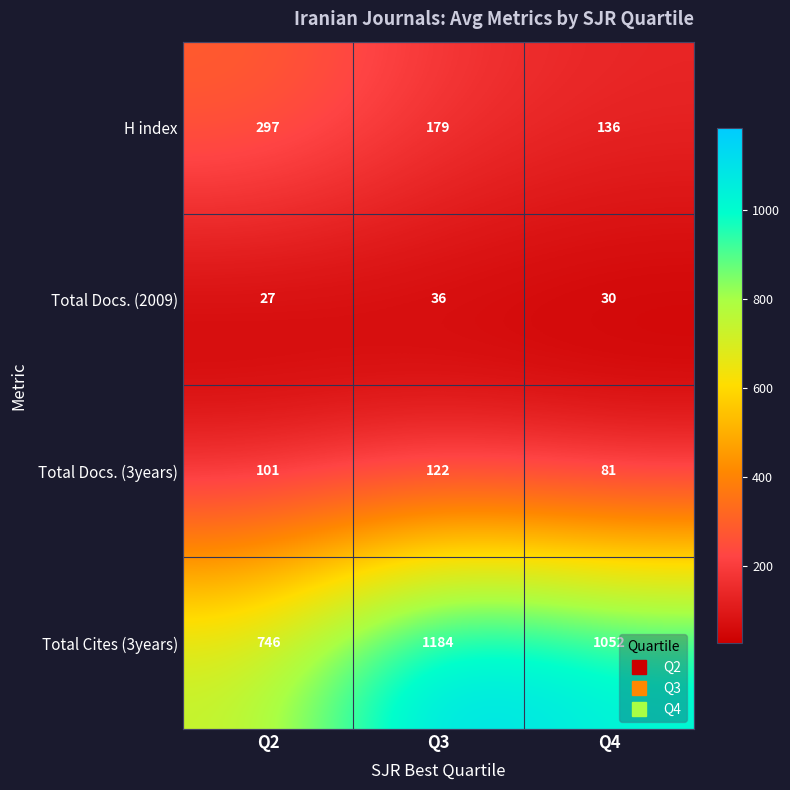

What is the total value across all series at Q3?

1521